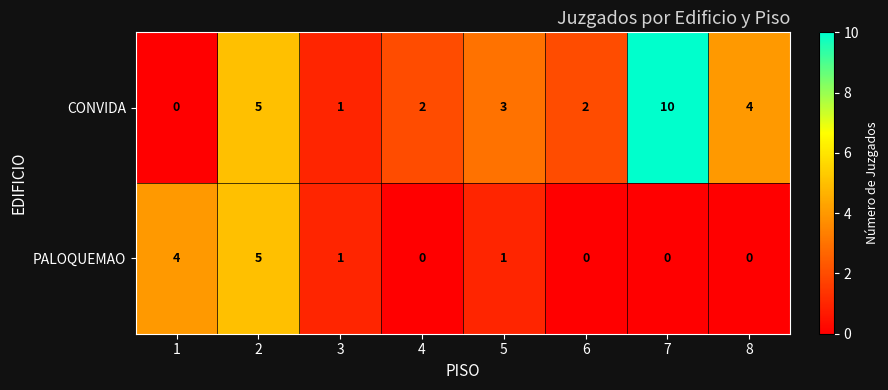

True or false: PALOQUEMAO has a value of -3 at 8.

False